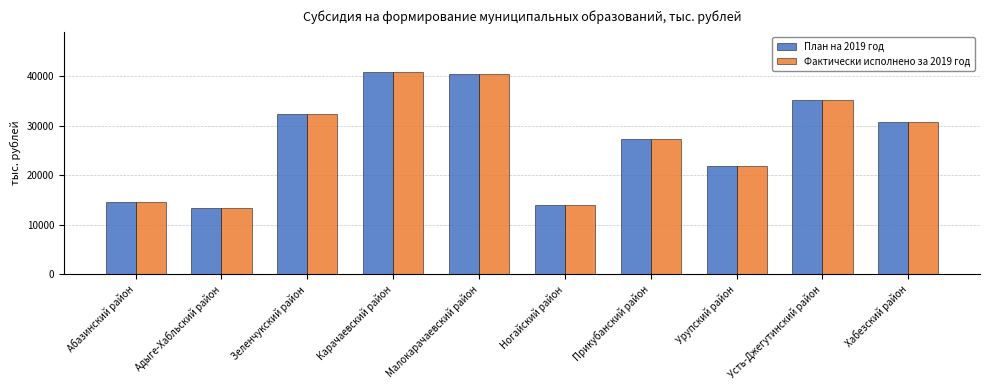

The value of Фактически исполнено за 2019 год at Усть-Джегутинский район is 35237.2. True or false?

True